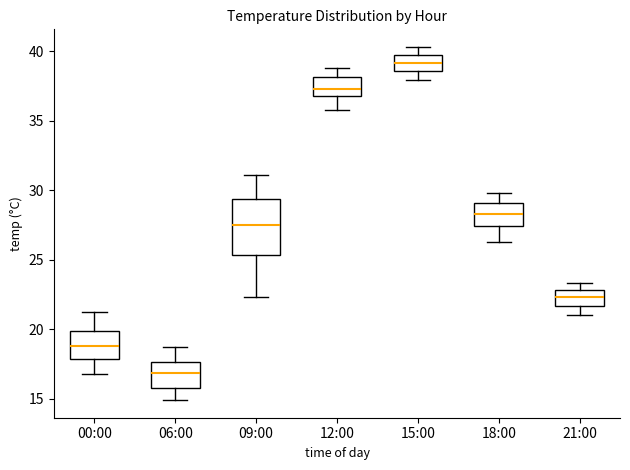

Which box is the tallest, from its lower edge to its upper edge?

09:00